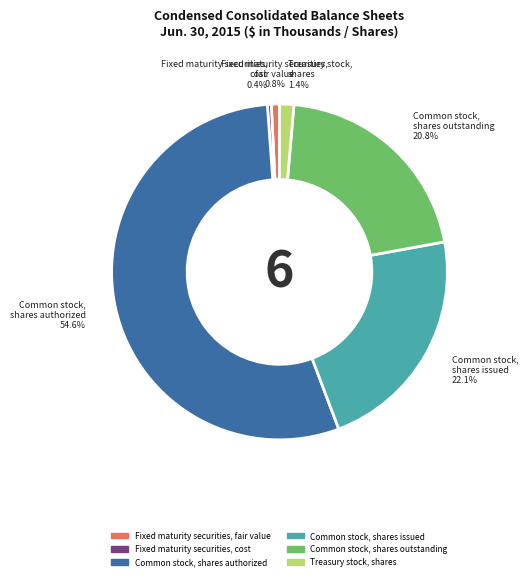

To the nearest percent, what portion does Fixed maturity securities, fair value represent?

1%